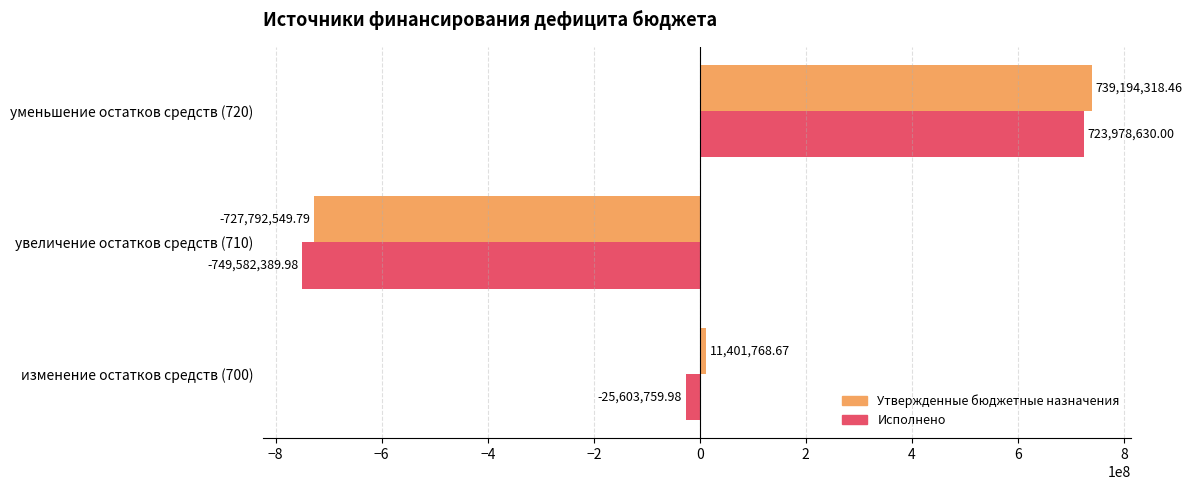

How many negative values does the Исполнено series have?

2